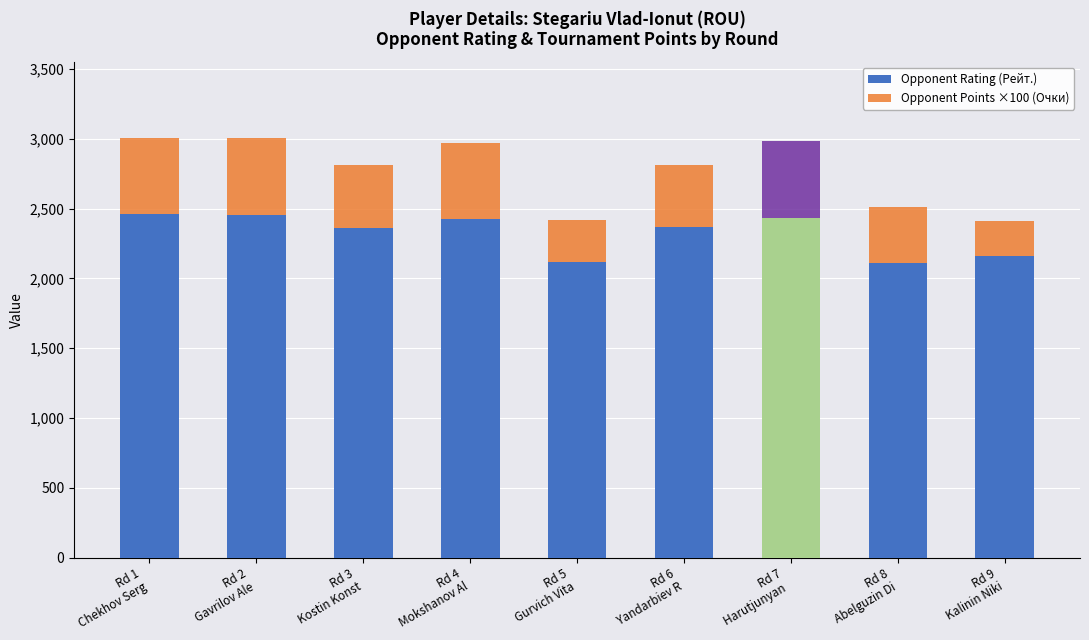

What is the lowest value of the Opponent Rating (Рейт.) series?

2109